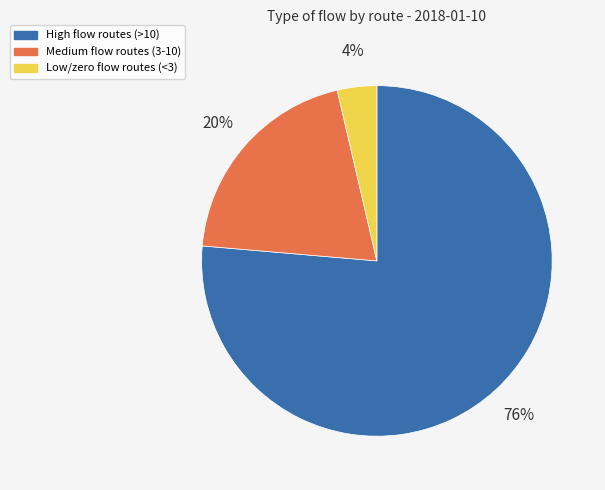

Is there any slice that represents more than half of the pie?

Yes